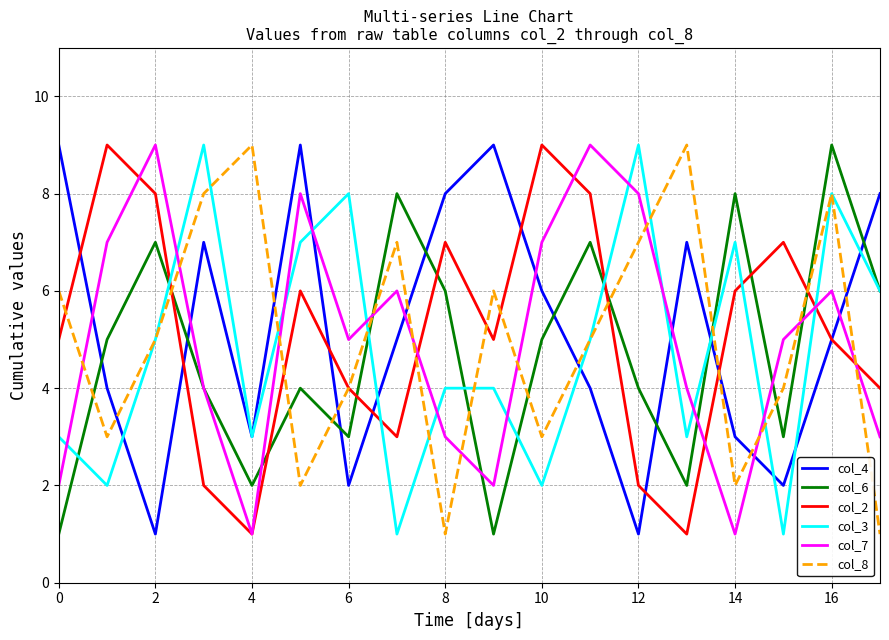

At how many categories does at least one series exceed 2?

18